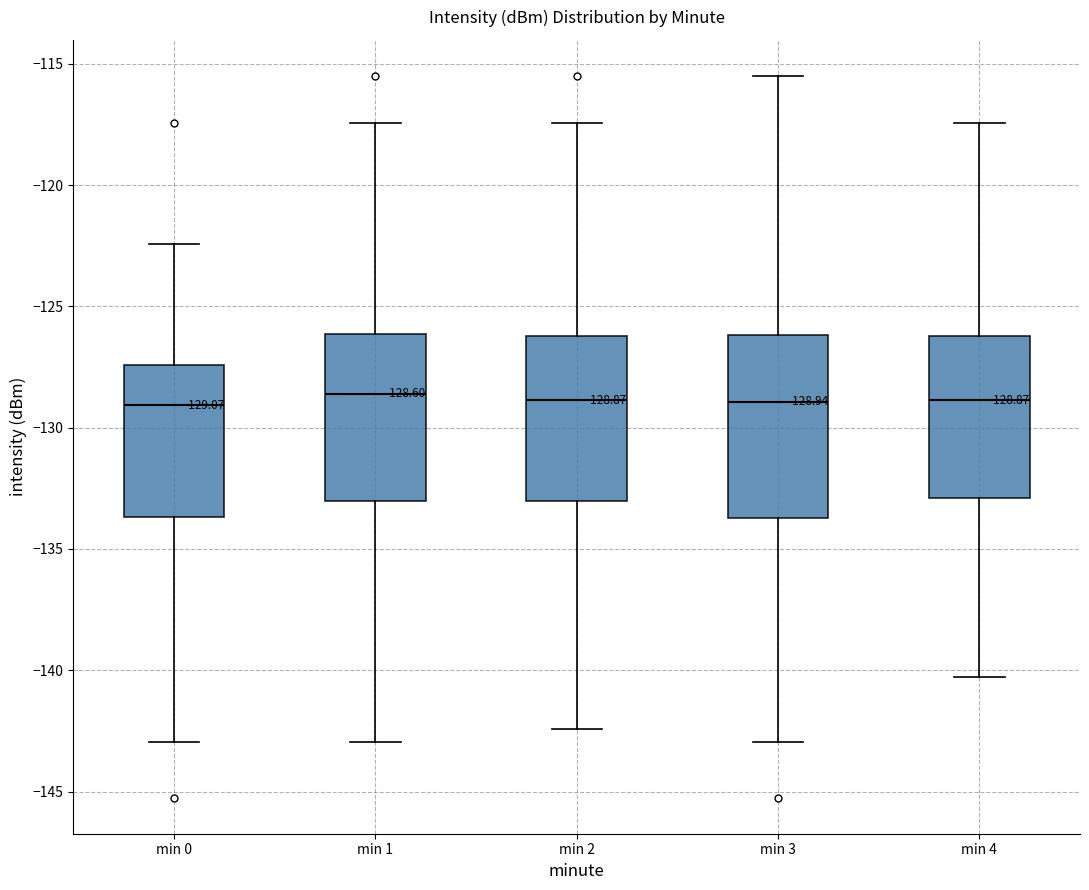

Which box is the tallest, from its lower edge to its upper edge?

min 3